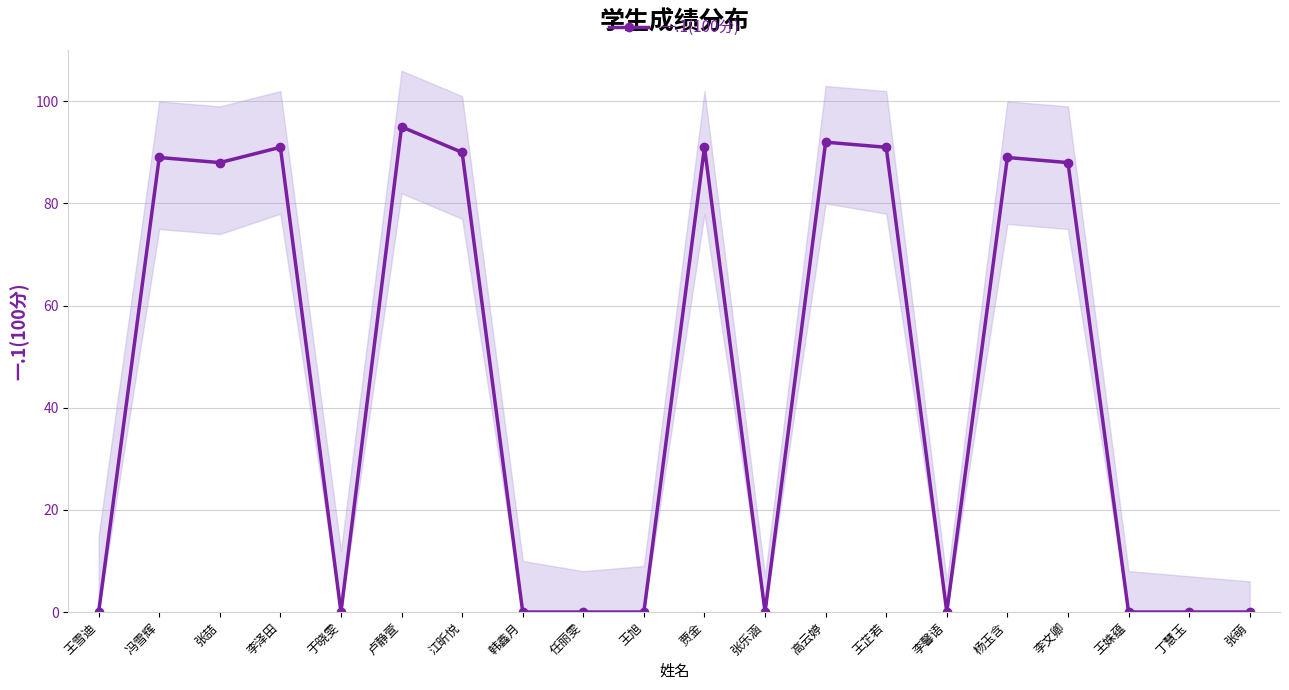

Reading left to right, what are all the values shown in this chart?

0	89	88	91	0	95	90	0	0	0	91	0	92	91	0	89	88	0	0	0